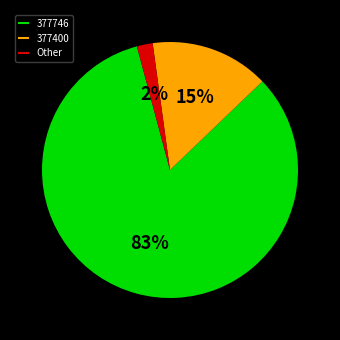

Is there a majority slice in this chart?

Yes